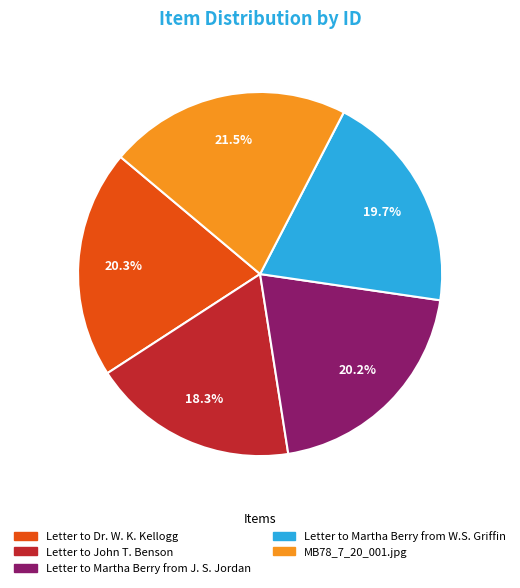

Approximately how many times larger is the value at Letter to Martha Berry from J. S. Jordan compared to Letter to John T. Benson?

1.1